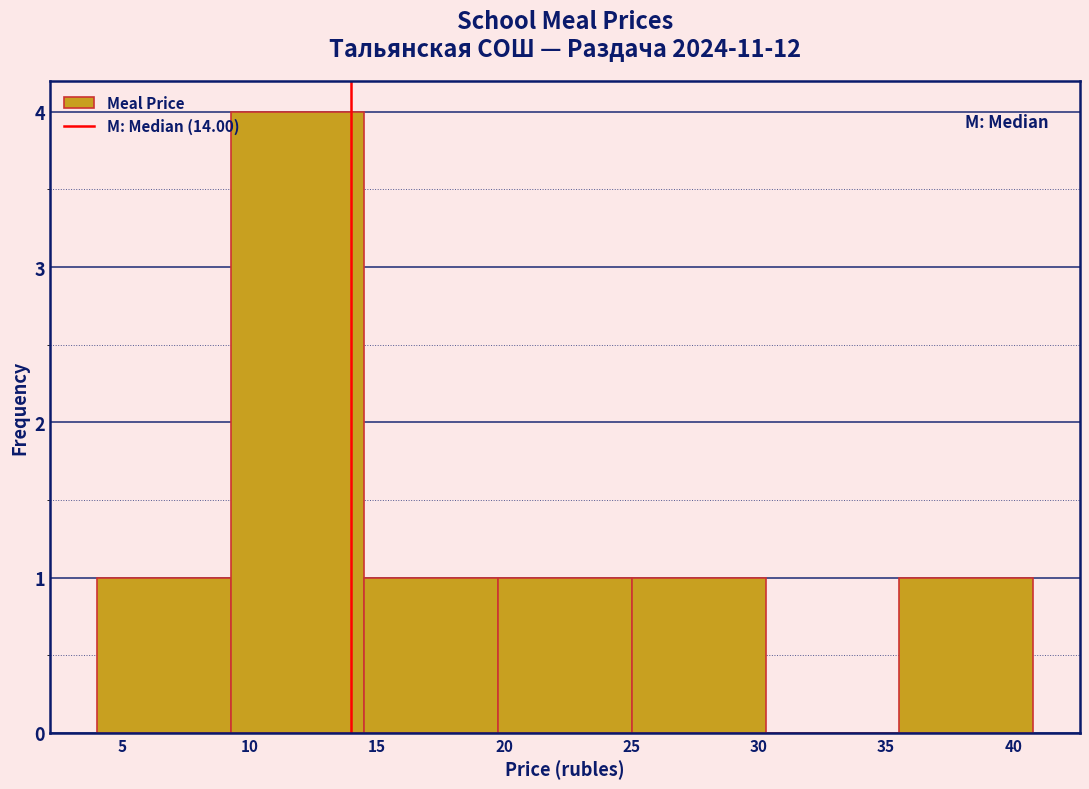

Which range on the x-axis has the tallest bar?

9.5 to 14.5